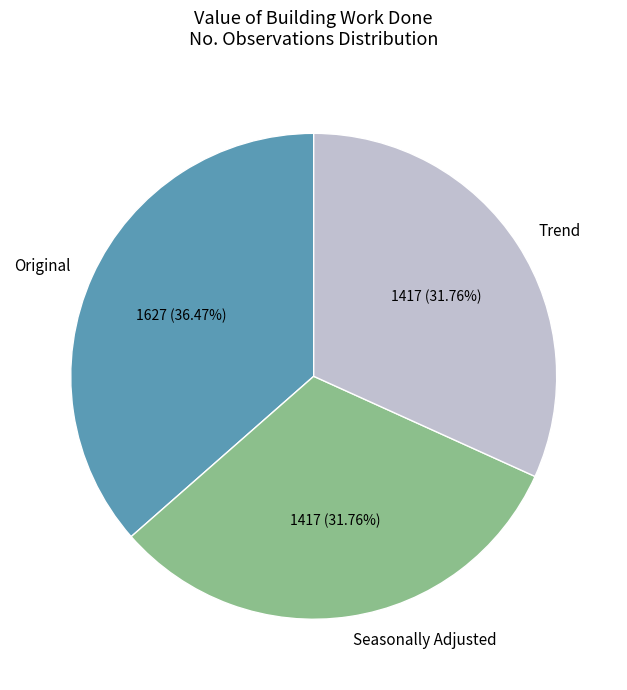

Between Original and Seasonally Adjusted, which is larger?

Original